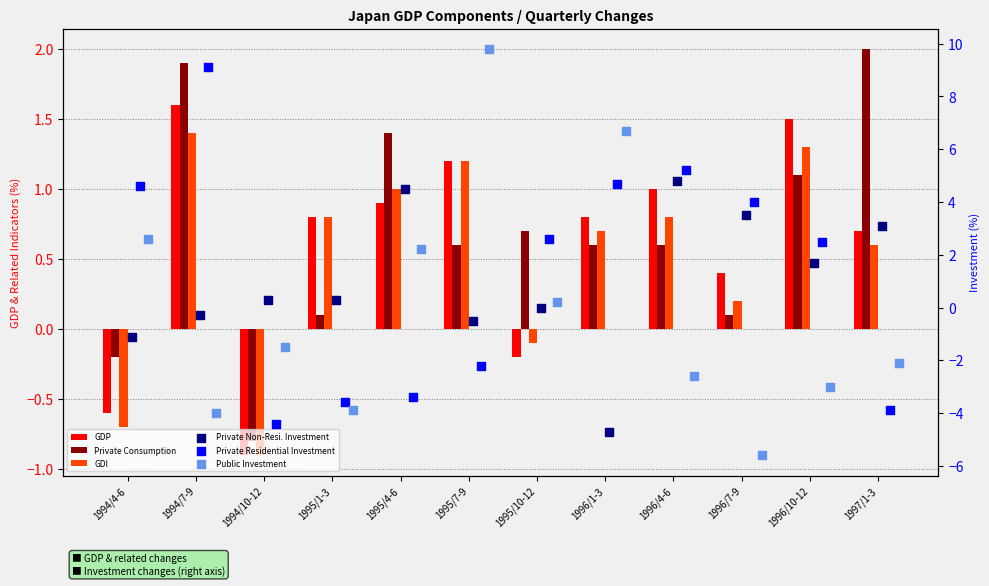

Which series has the widest spread of Y values?

Public Investment